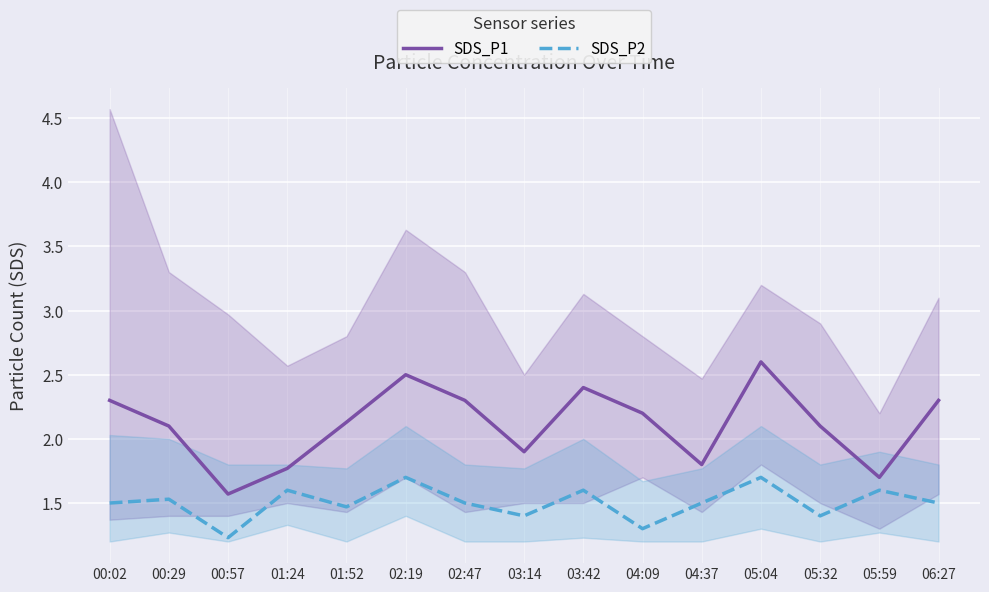

How many lines are shown in the chart?

2